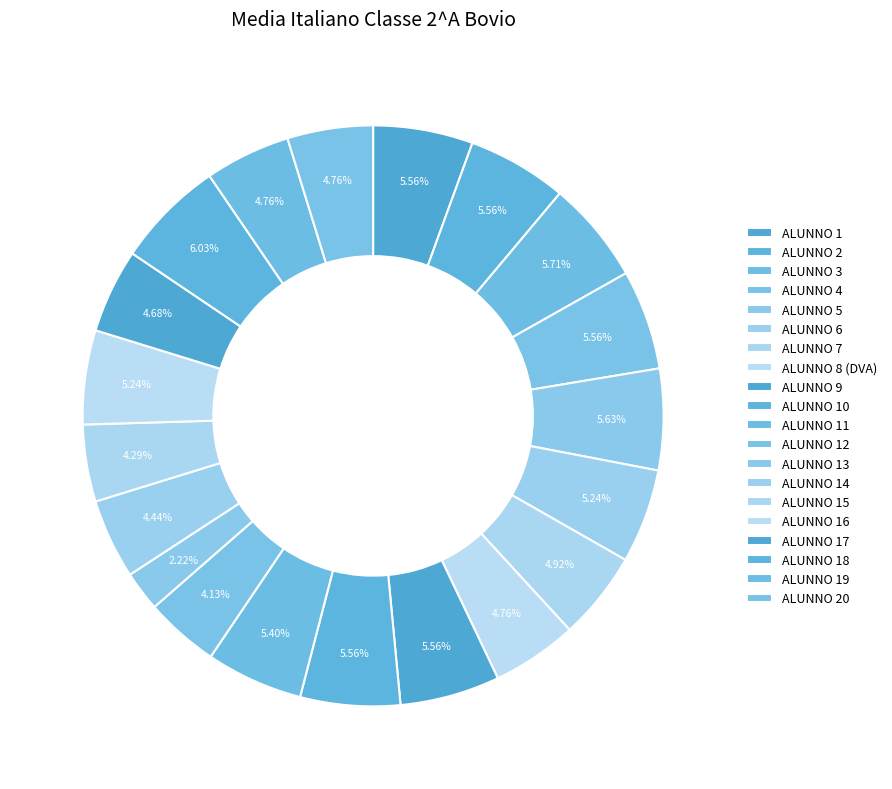

To the nearest percent, what is the combined percentage of ALUNNO 6 and ALUNNO 9?

11%